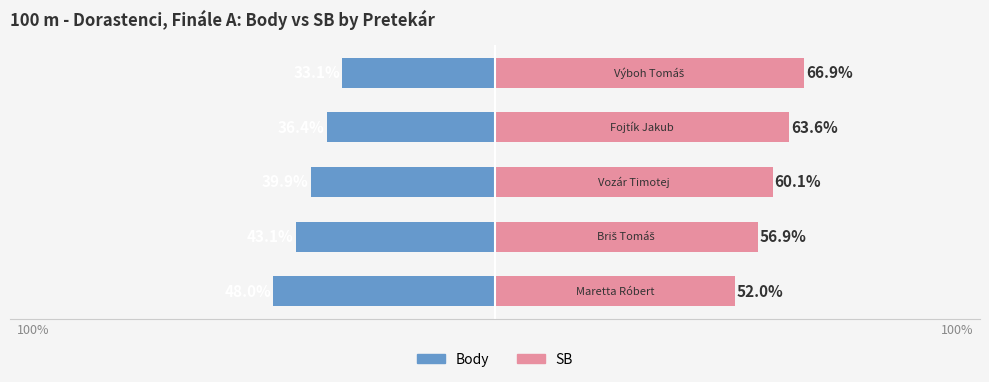

How many series are shown in this chart?

2